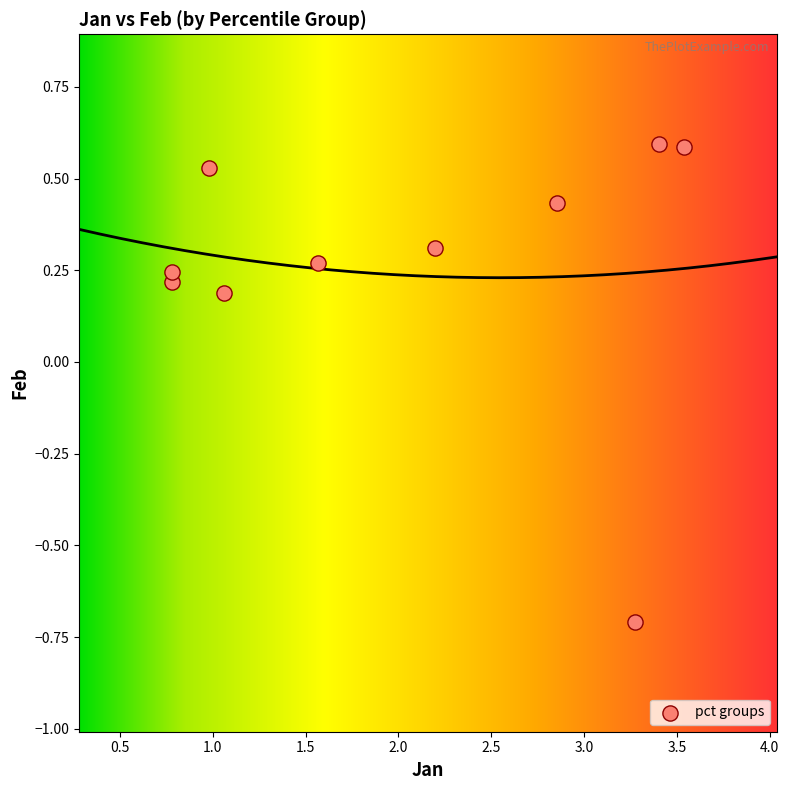

What is the range of X values (max minus min)?

2.8